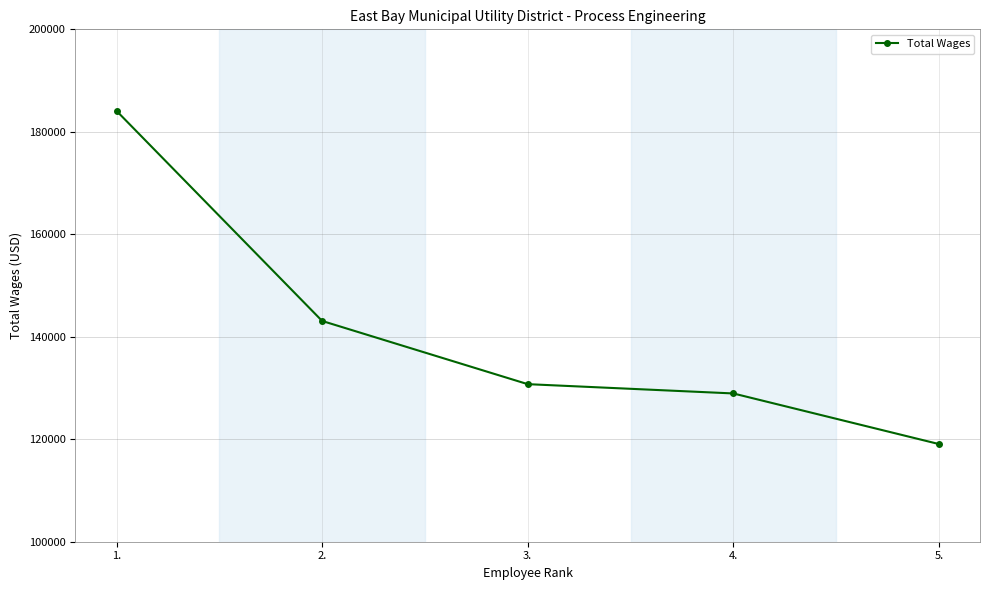

What is the average value?

141184